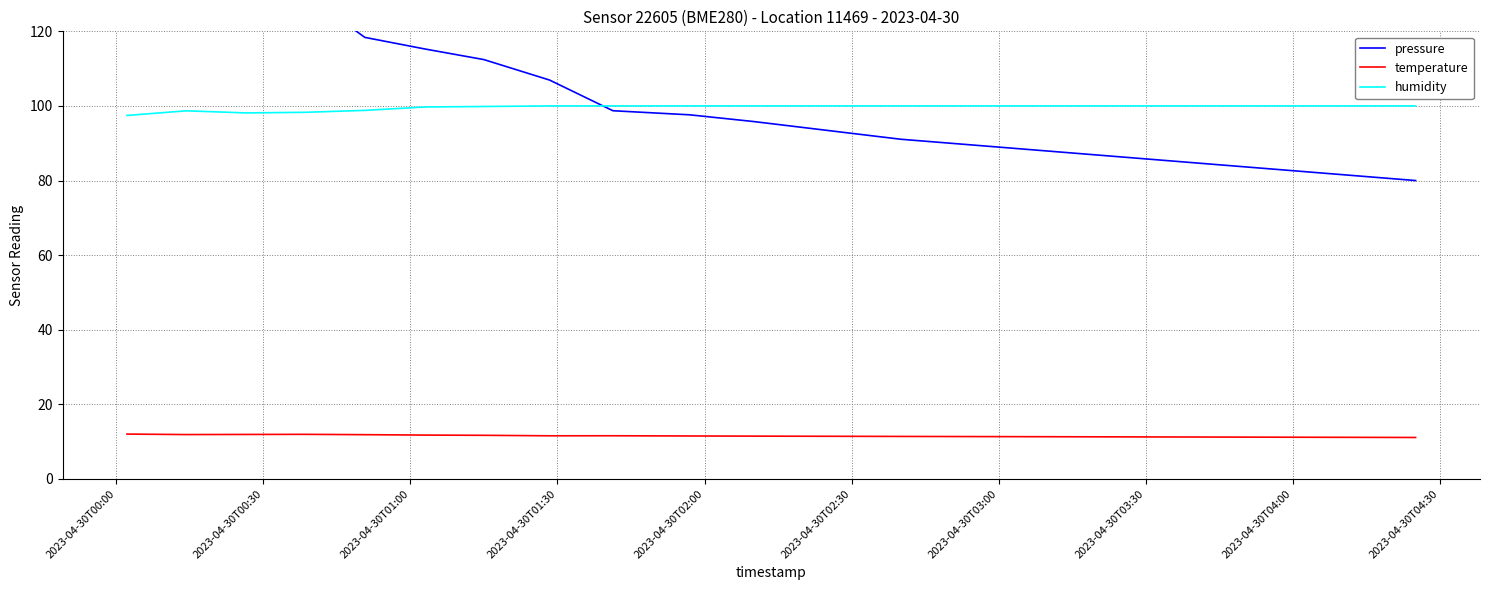

What is the maximum value for humidity?

100.0